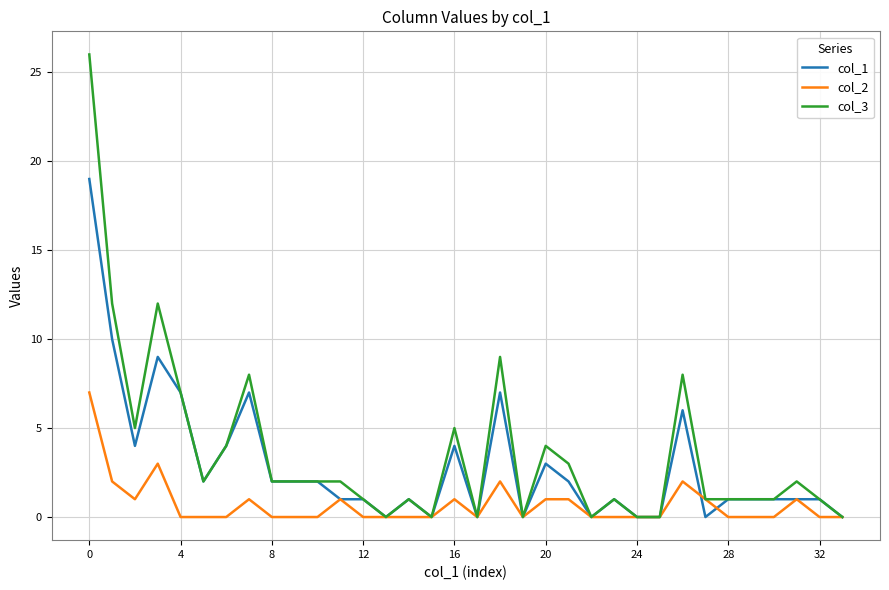

What is the greatest value displayed?

26